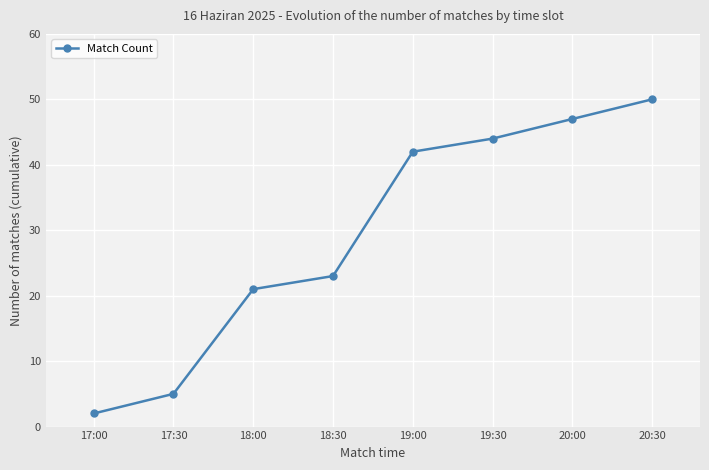

Reading right to left, list all the values displayed in this chart.

20:30=50	20:00=47	19:30=44	19:00=42	18:30=23	18:00=21	17:30=5	17:00=2